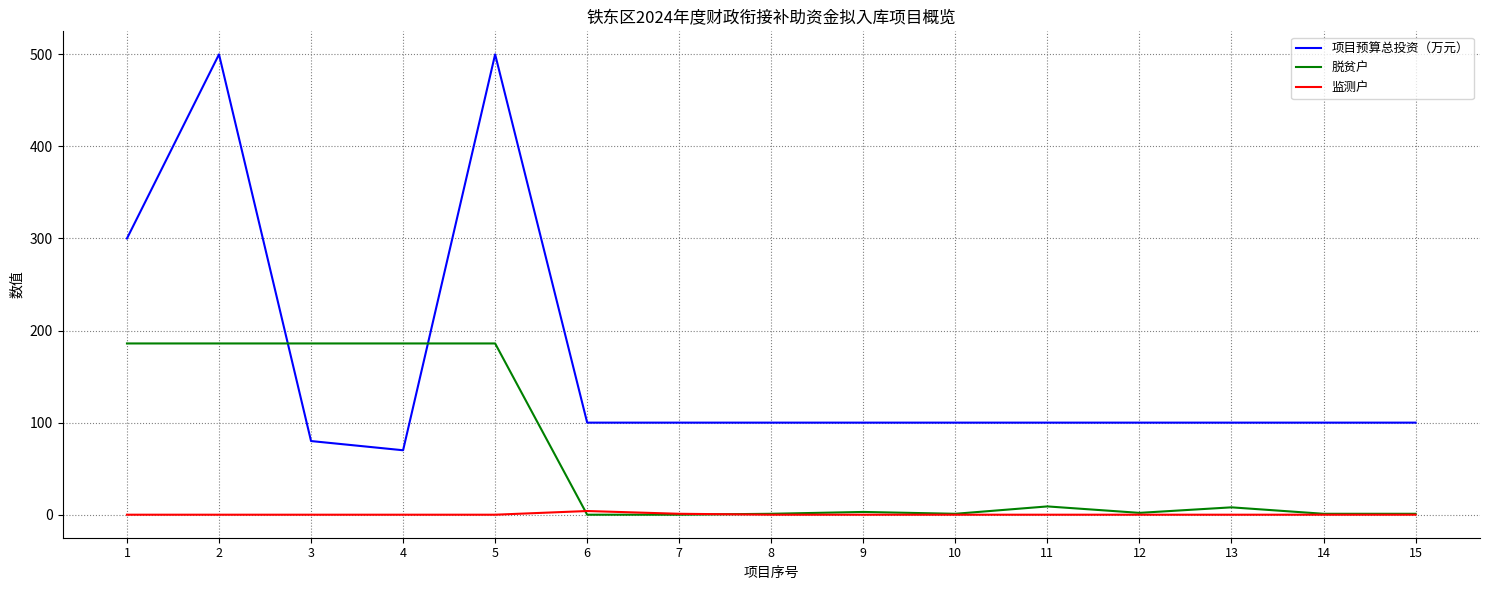

Which series changed the most between 4 and 9?

脱贫户